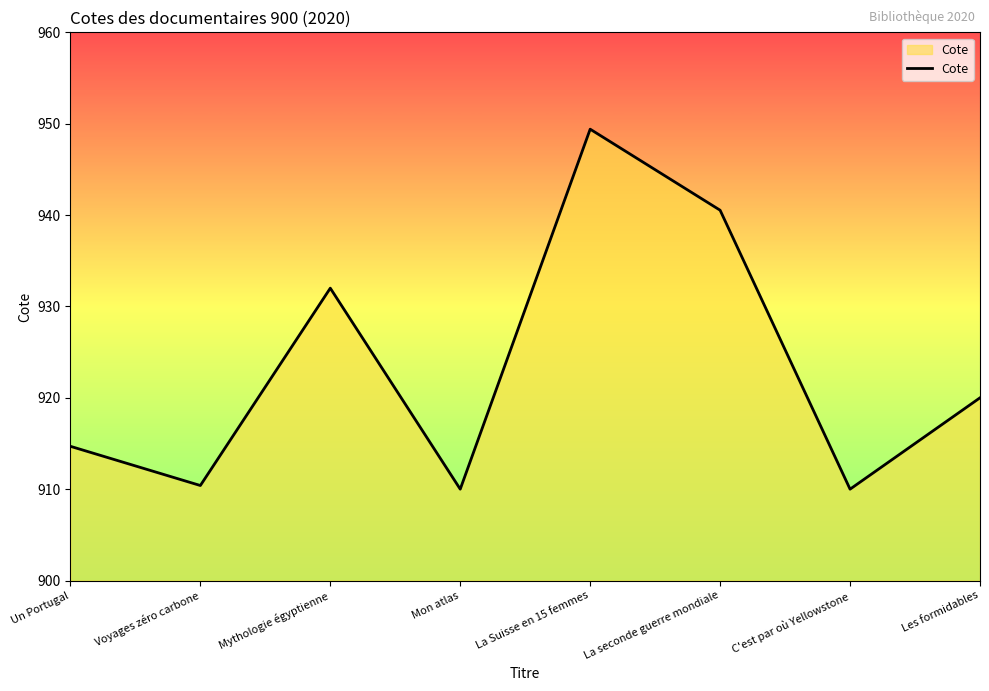

The chart shows a value of 940.5 at La seconde guerre mondiale. True or false?

True